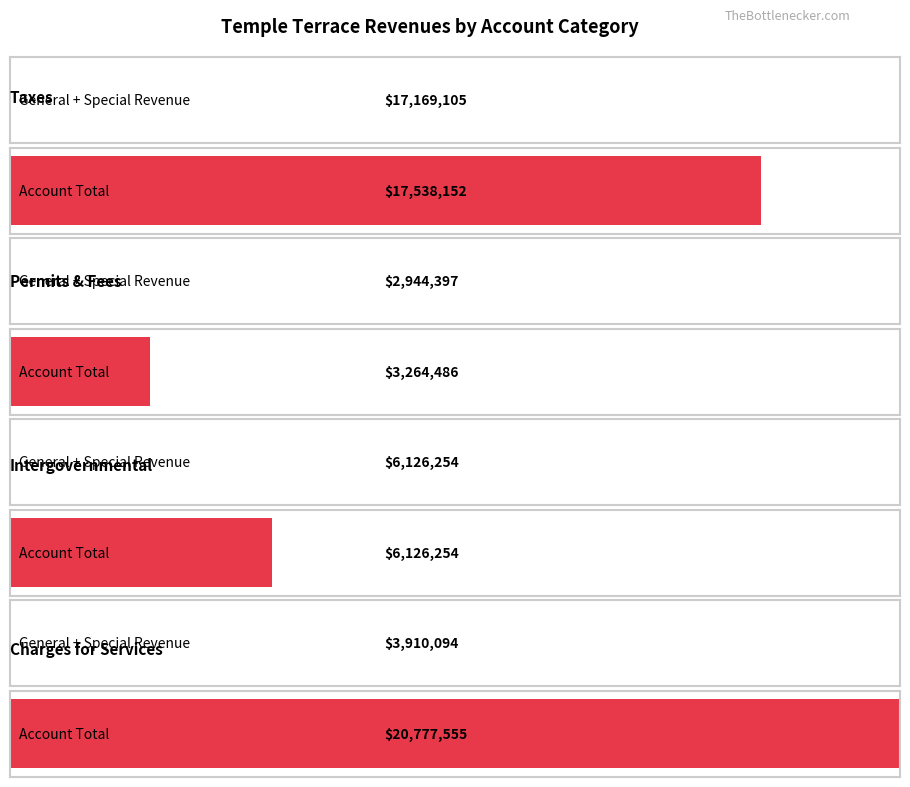

Between Permits, Fees, and Special Assessments and Charges for Services, which is larger?

Charges for Services